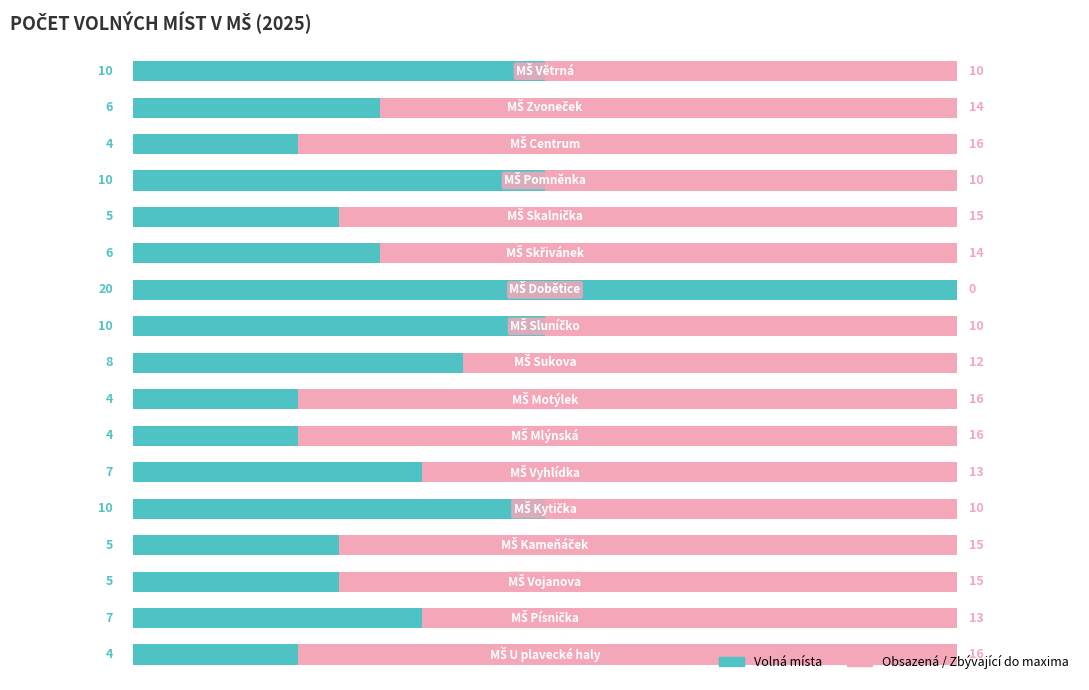

Reading left to right, list all the values displayed in this chart.

Volná místa: 10	6	4	10	5	6	20	10	8	4	4	7	10	5	5	7	4
Obsazeno / Max: 10	14	16	10	15	14	0	10	12	16	16	13	10	15	15	13	16